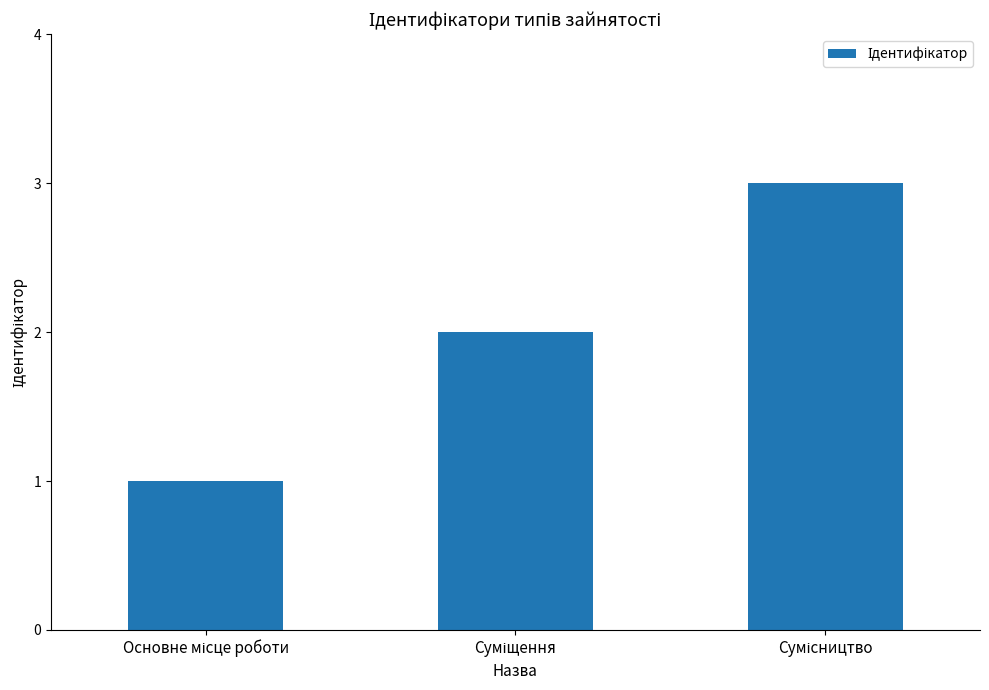

Reading left to right, what are all the values shown in this chart?

1	2	3